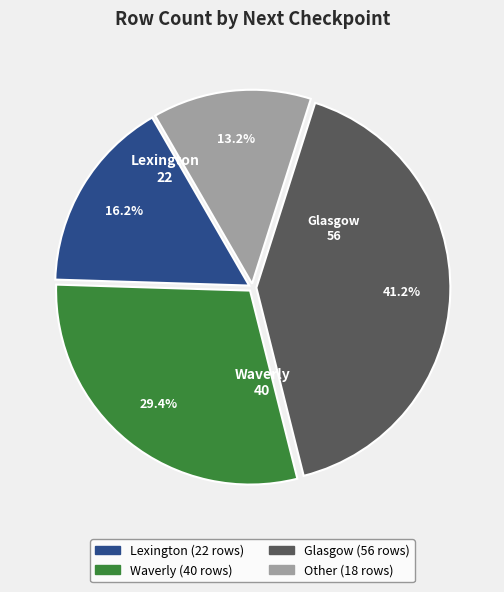

How many segments does this pie chart have?

4